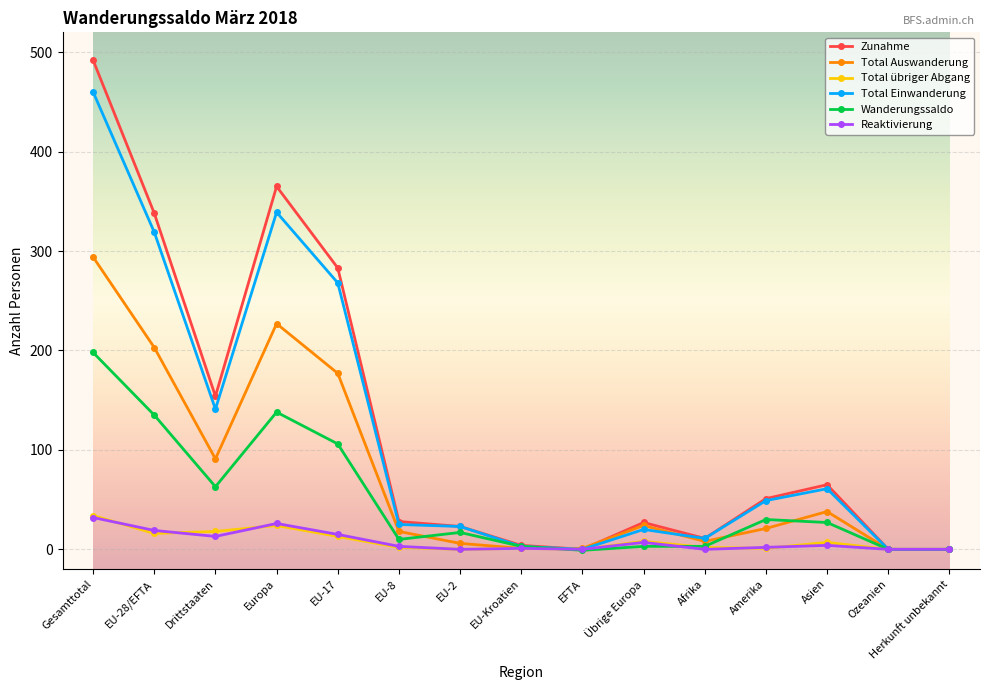

At how many categories does at least one series exceed 488?

1